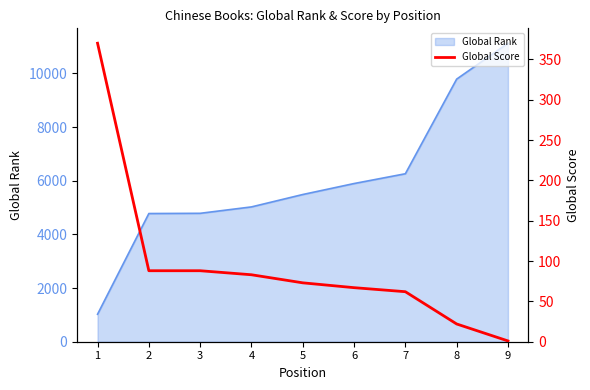

Is it true that the value at 3 is 48?

False